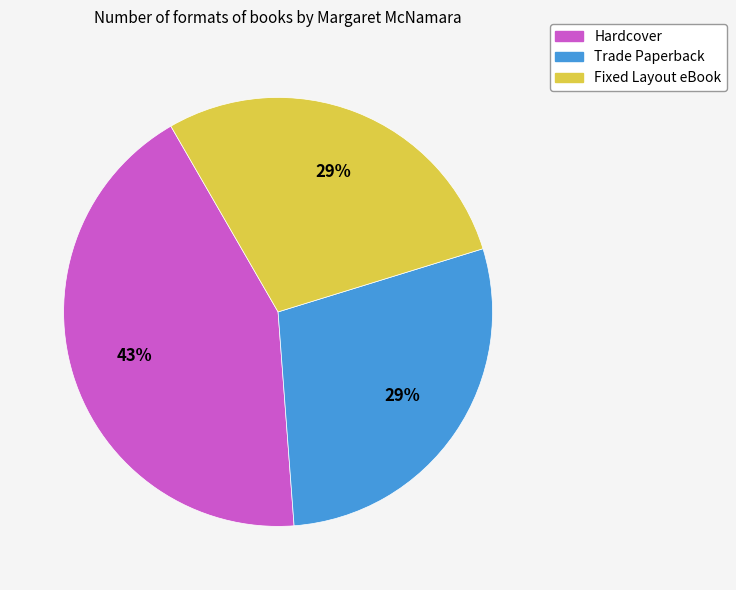

Does any single category account for the majority?

No